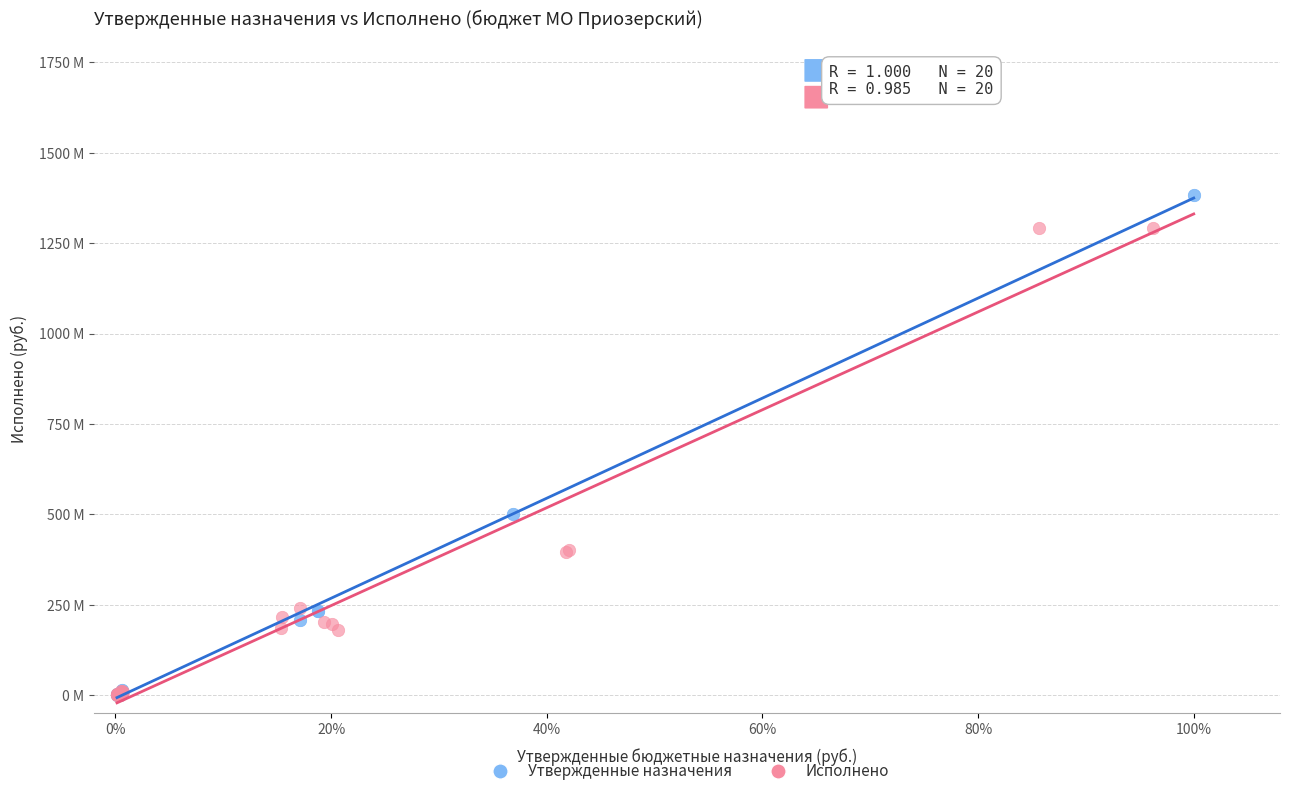

Which series has the largest Y range (max minus min)?

Утвержденные назначения